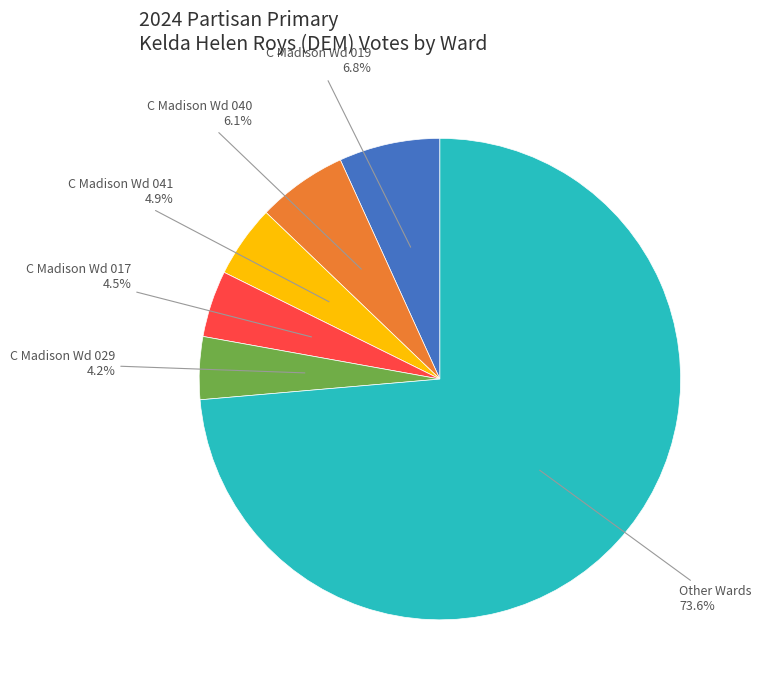

Is there a majority slice in this chart?

Yes